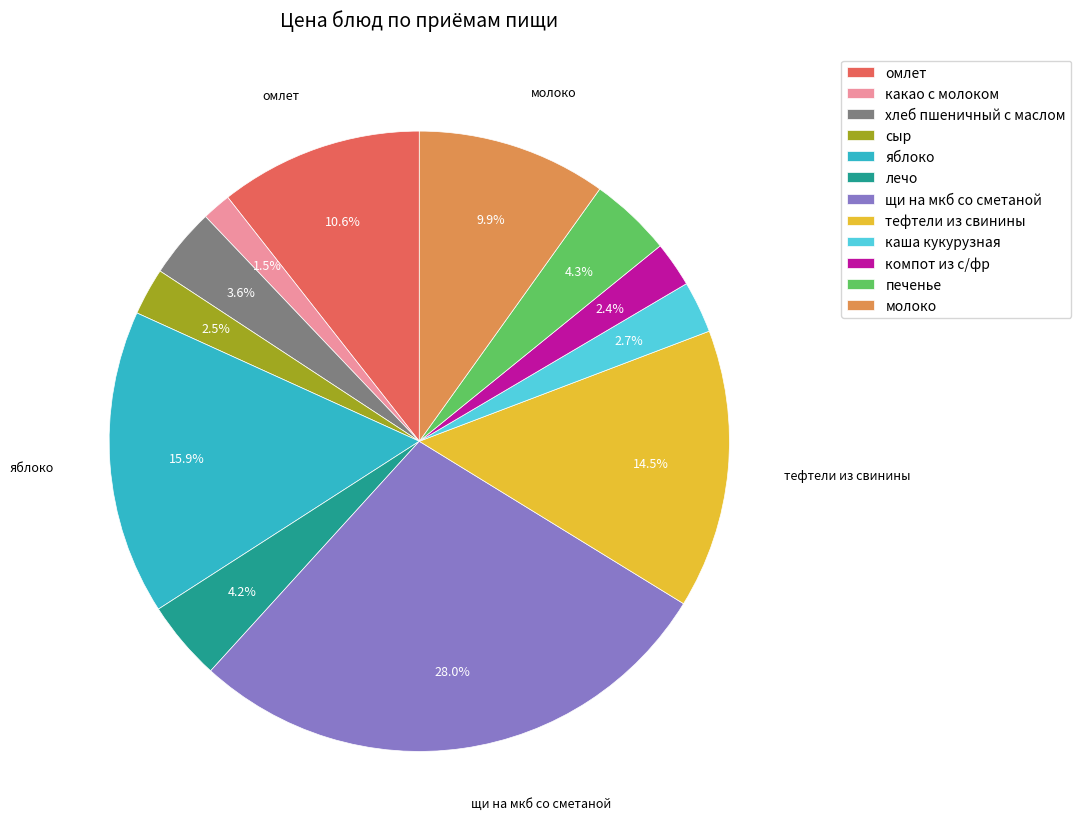

Combined, do какао с молоком and сыр account for over 50%?

No